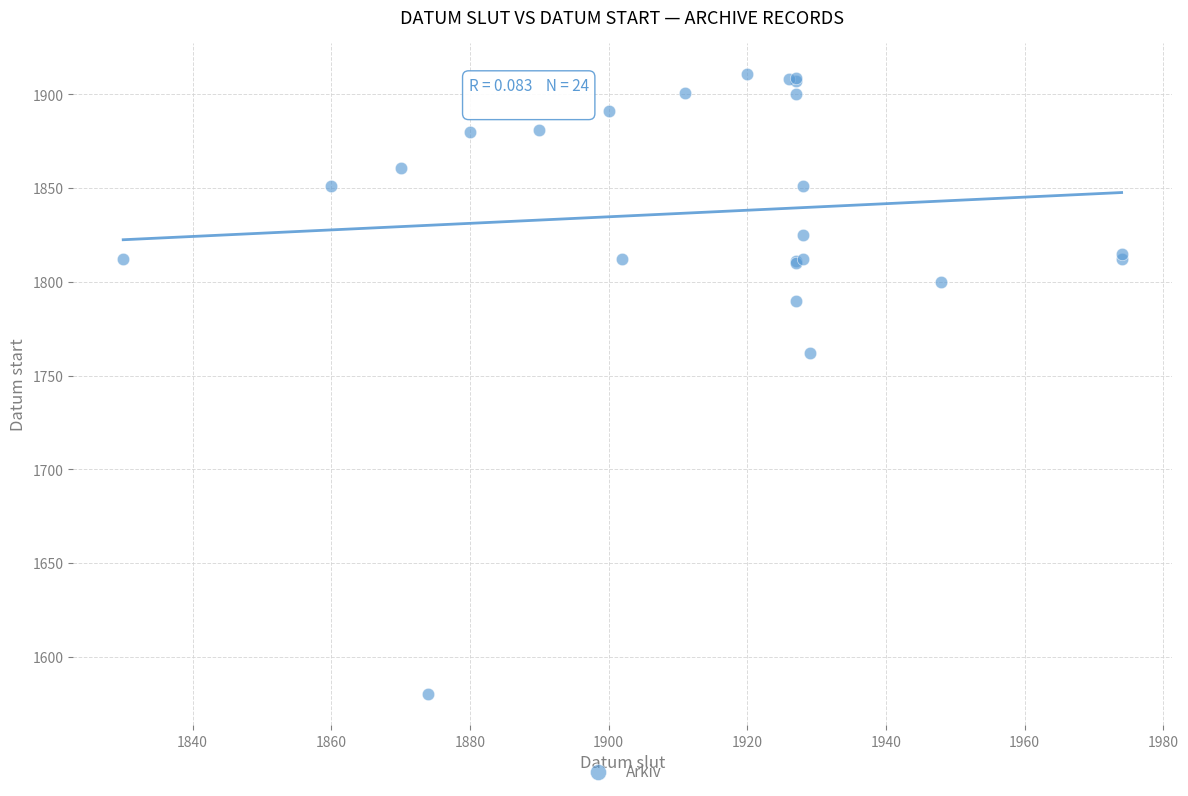

What Y value in the scatter plot is closest to 1745?

1762